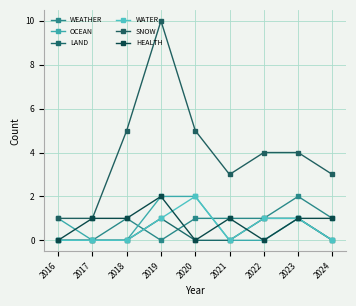

What is the sum of the WEATHER values at 2018 and 2019?

1